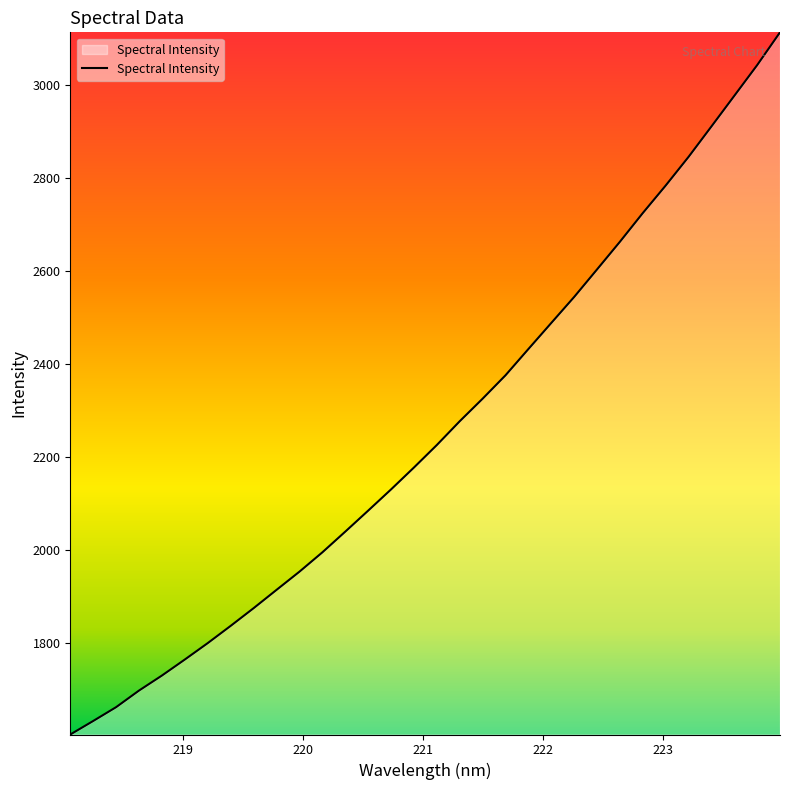

What is the difference between the maximum and minimum values?

1509.6